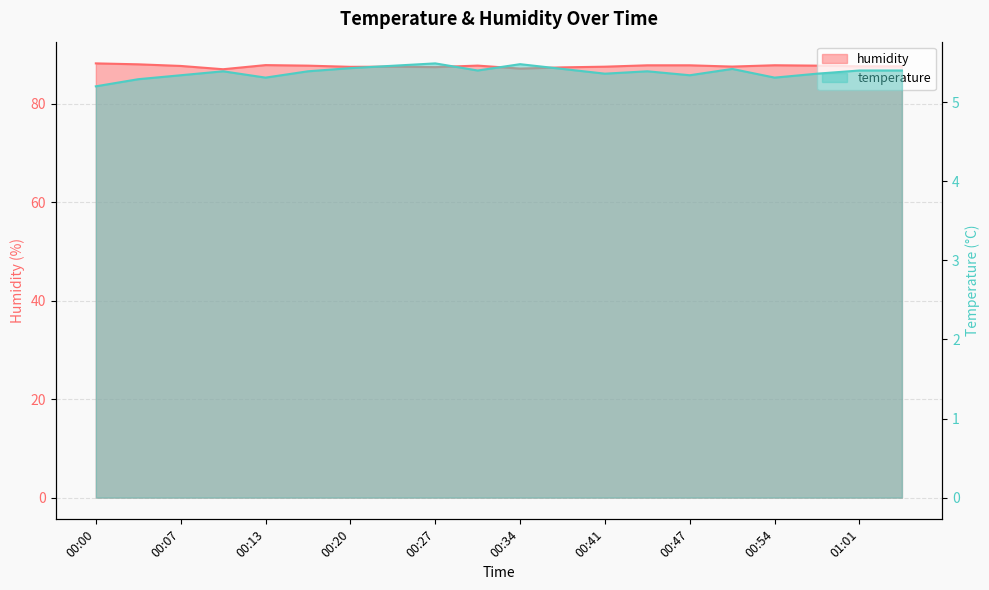

What is the spread (max minus min) of values at 00:41?

82.2